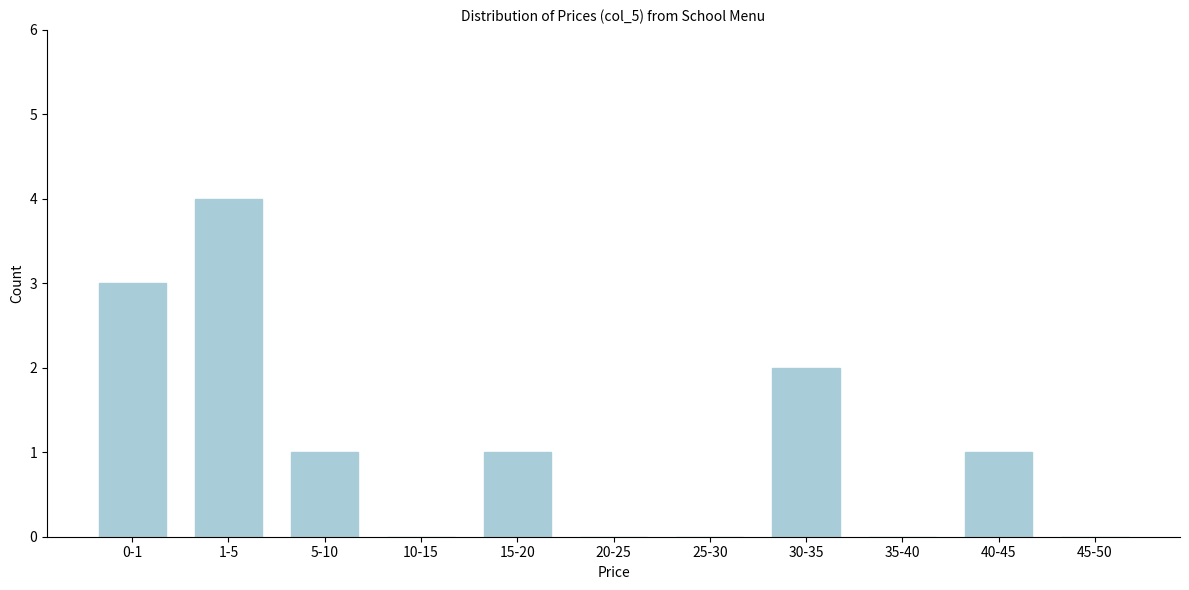

Reading left to right, transcribe all the data shown in this chart.

0-1=3	1-5=4	5-10=1	10-15=0	15-20=1	20-25=0	25-30=0	30-35=2	35-40=0	40-45=1	45-50=0